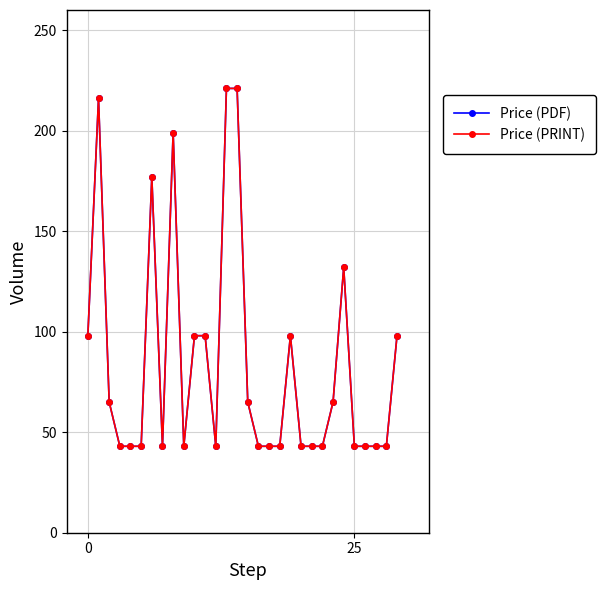

What is the minimum value for Price (PRINT)?

43